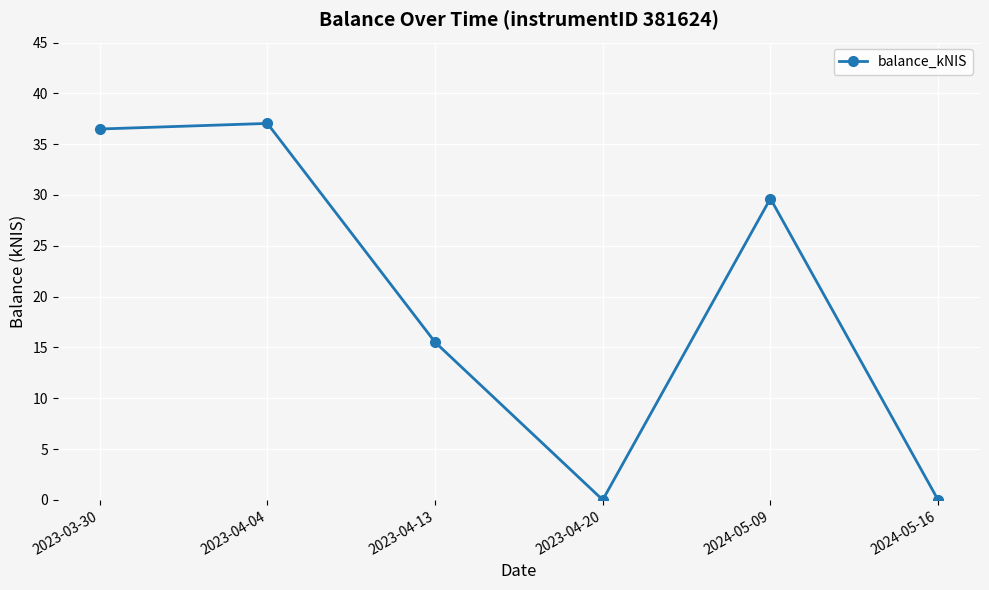

At which label is the value closest to 18?

2023-04-13